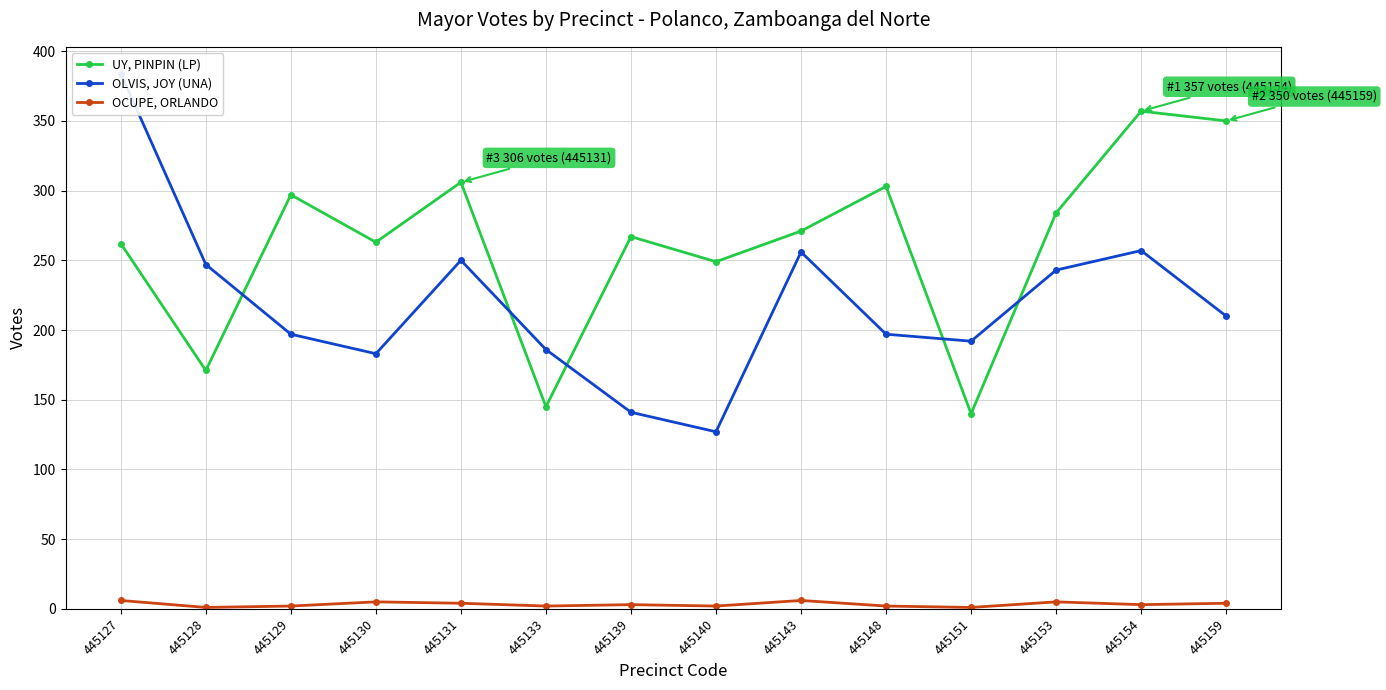

What is the difference between the maximum and minimum values in the UY, PINPIN (LP) series?

217